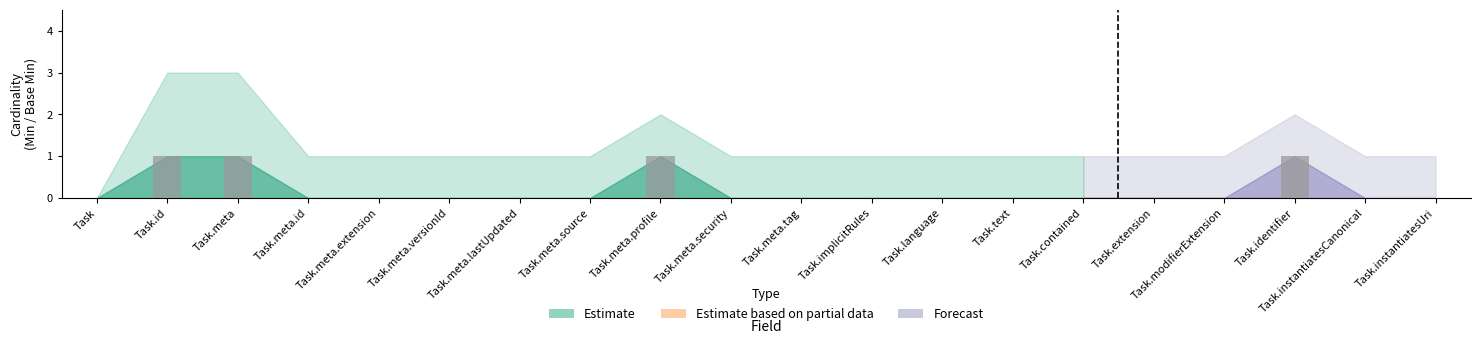

What is the sum of all values?

4